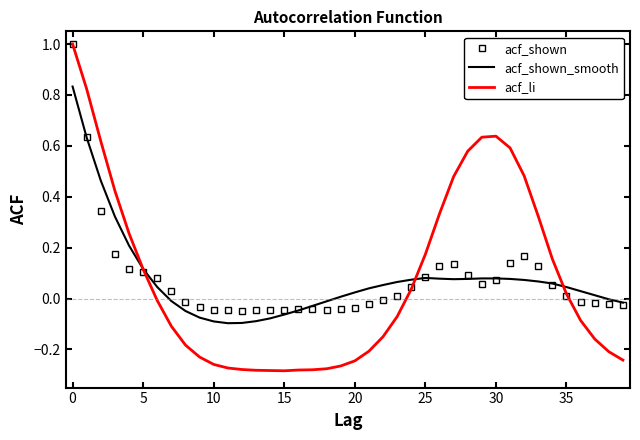

What is the maximum value shown in the chart?

1.0